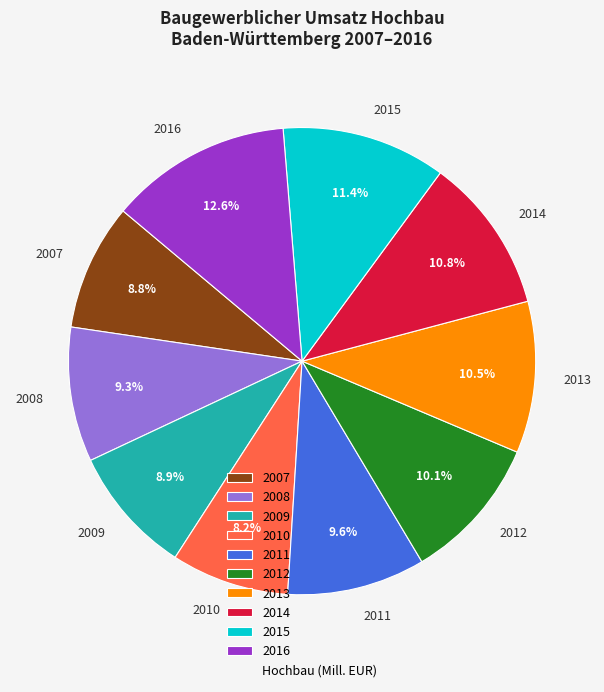

To the nearest percent, what is the difference between the largest and smallest slice percentages?

4%